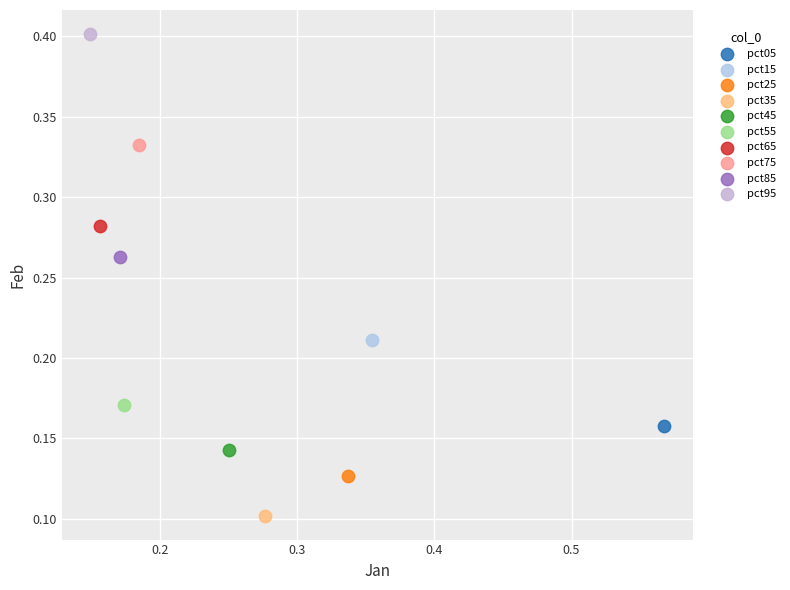

Which series contains the lowest Y value?

pct35